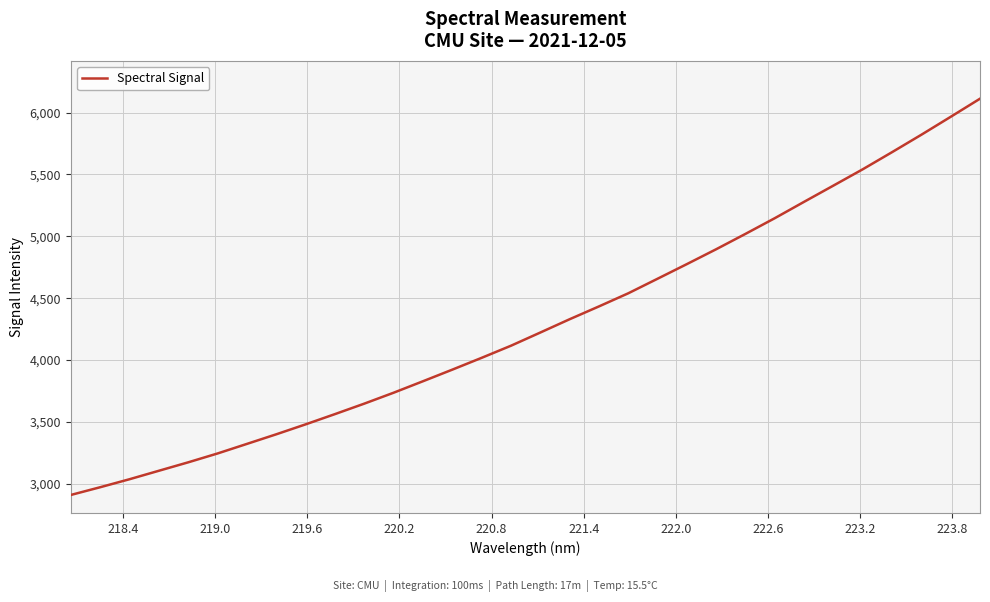

Reading left to right, list all the values displayed in this chart.

2909.5	2972.0	3036.7	3105.1	3173.4	3245.0	3322.3	3399.9	3480.2	3563.1	3647.8	3736.1	3828.7	3922.6	4018.0	4115.9	4222.5	4330.0	4433.6	4539.7	4657.5	4775.8	4896.0	5020.2	5147.0	5279.3	5410.4	5542.1	5680.4	5821.2	5965.9	6112.2